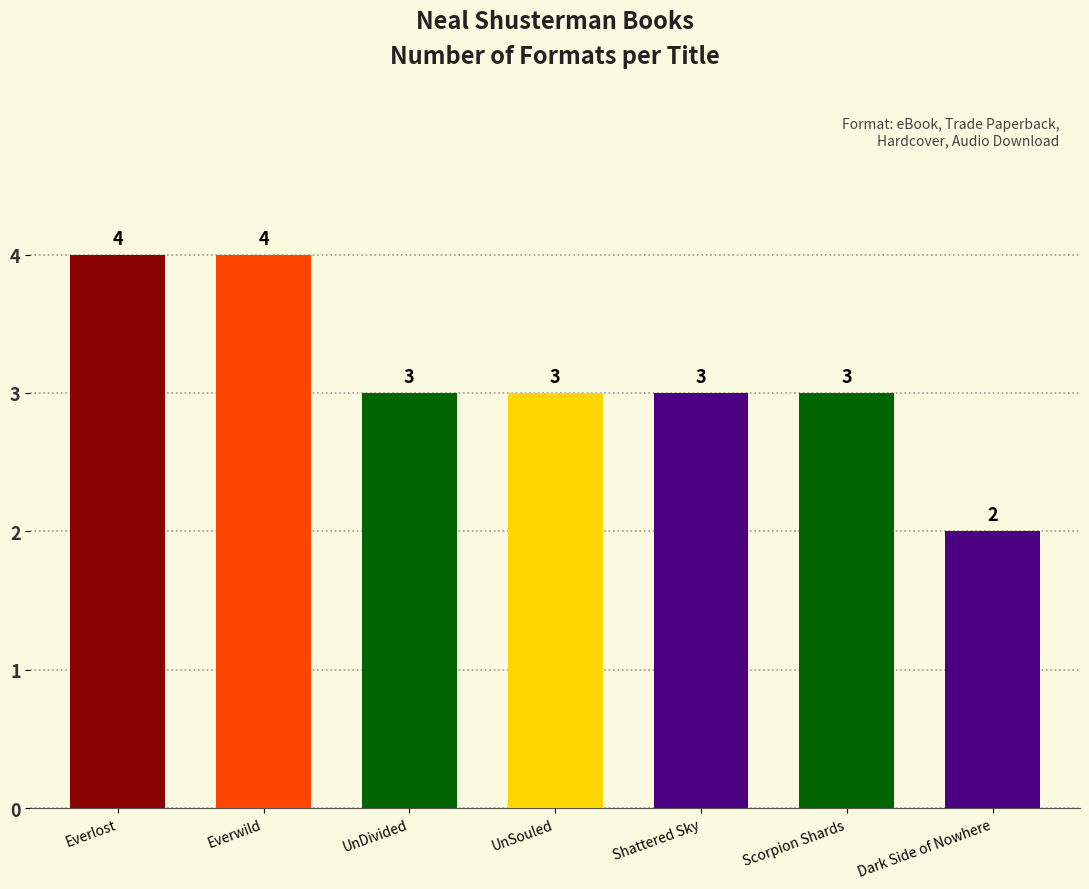

What is the greatest value displayed?

4